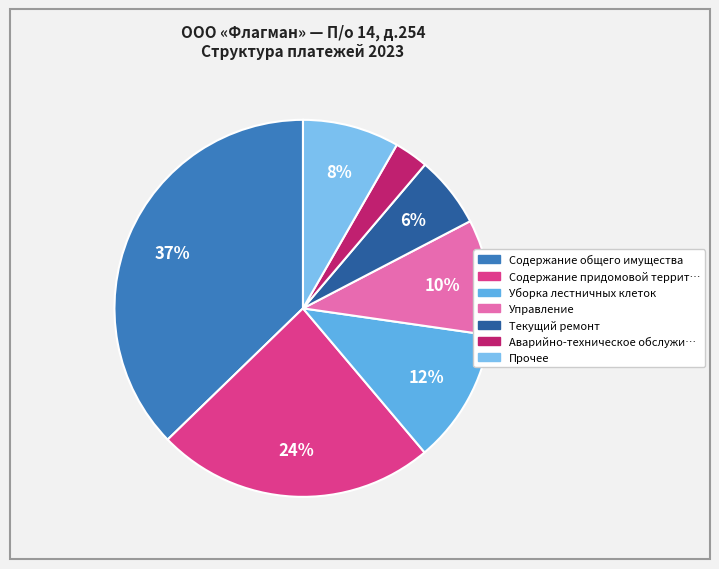

How many segments does this pie chart have?

7